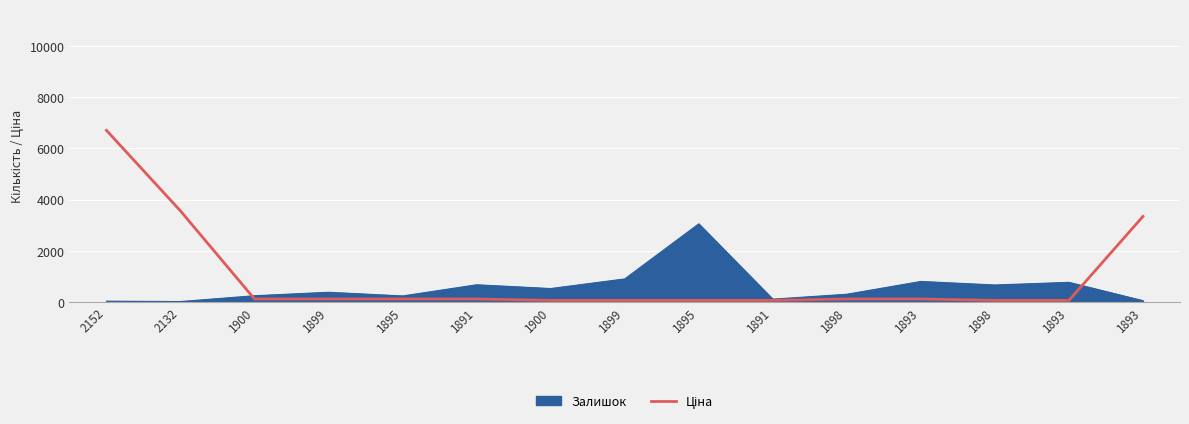

The value at 1900 is 54.5. True or false?

True